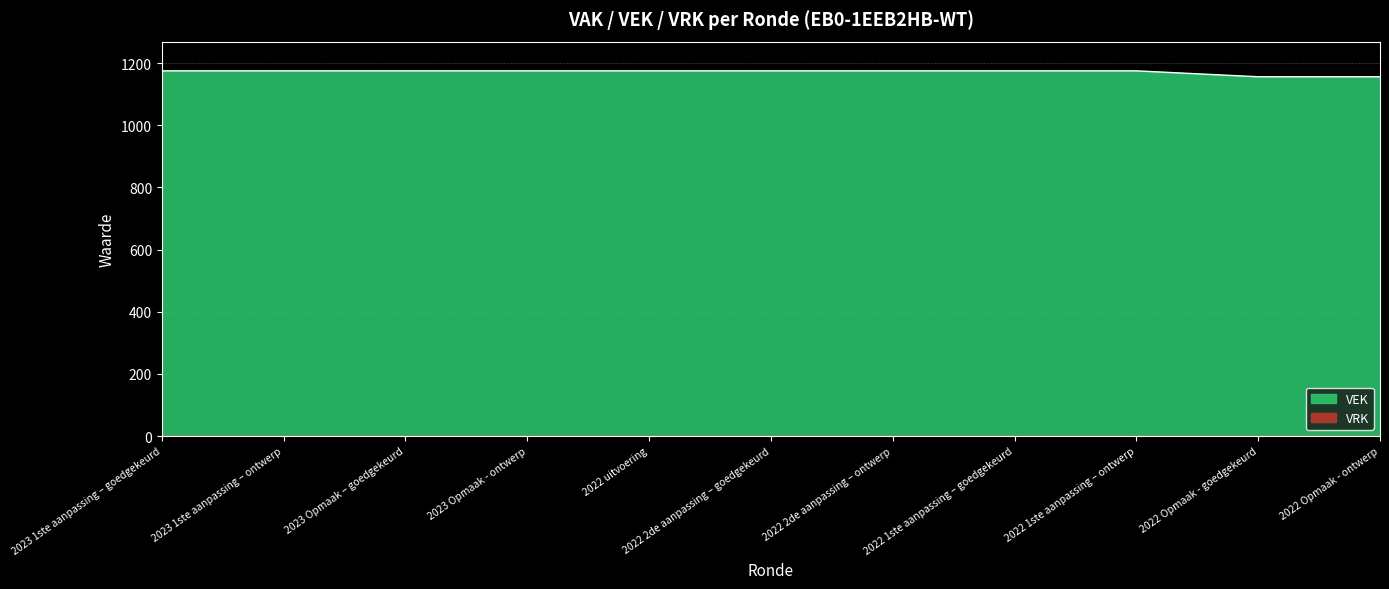

What is the sum of the values at 2022 1ste aanpassing – goedgekeurd and 2022 Opmaak - ontwerp?

2331